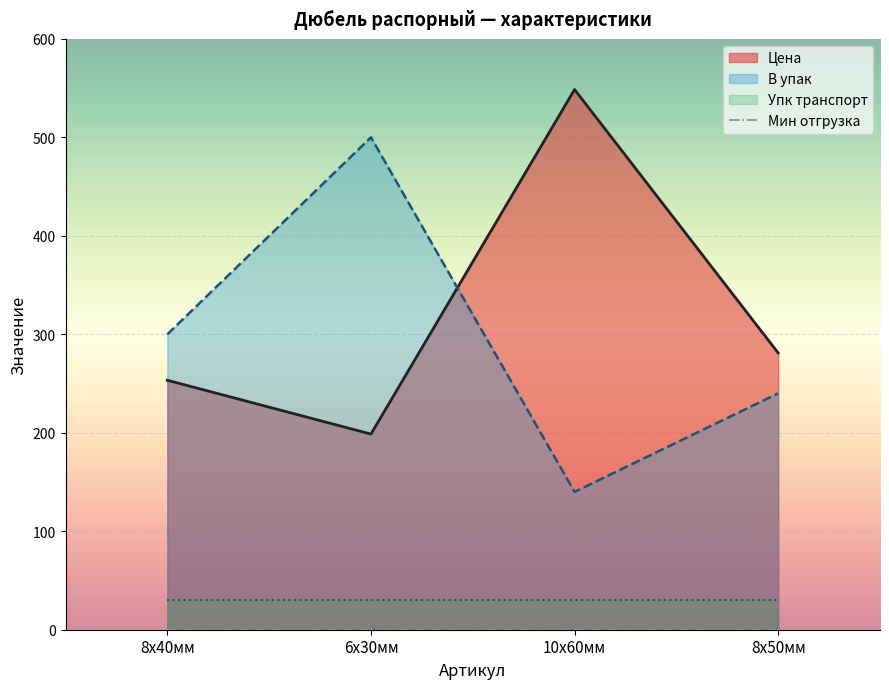

Which has a higher value, 8х40мм or 10х60мм?

10х60мм